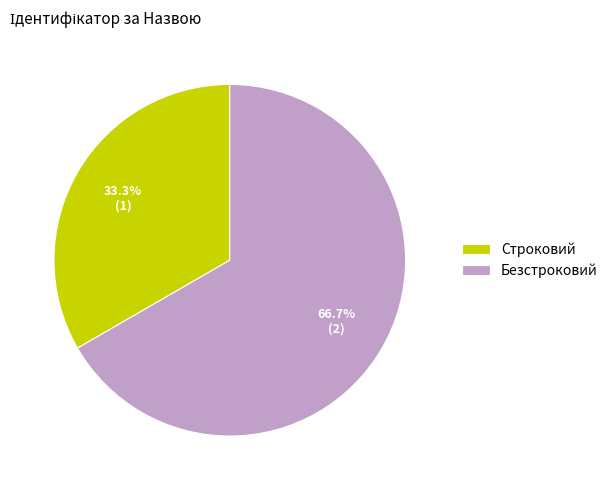

To the nearest percent, what is the average slice percentage?

50%